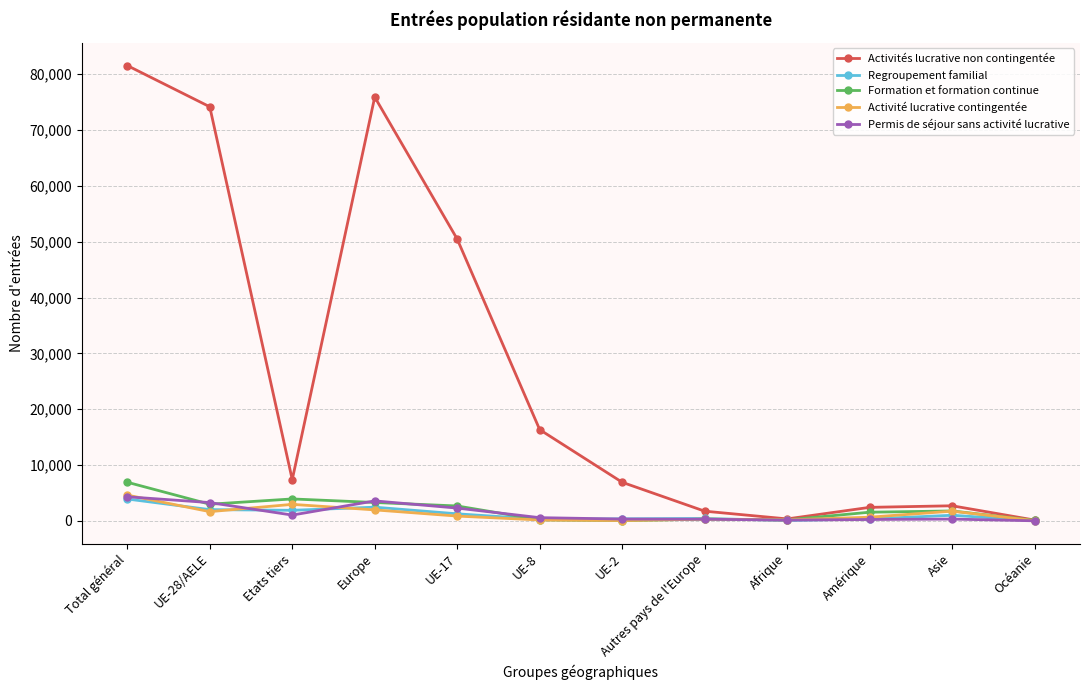

Which category has the highest value in the Formation et formation continue series?

Total général